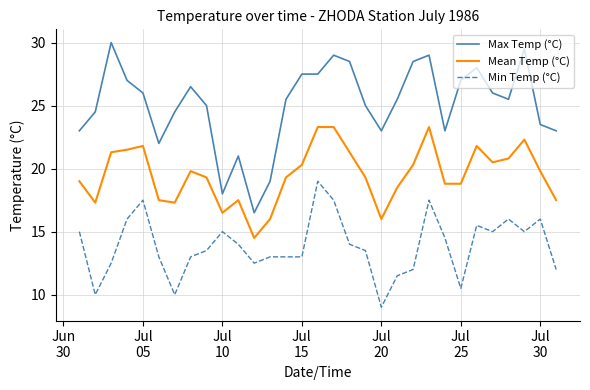

What is the difference between the maximum and minimum values in the Min Temp (°C) series?

10.0